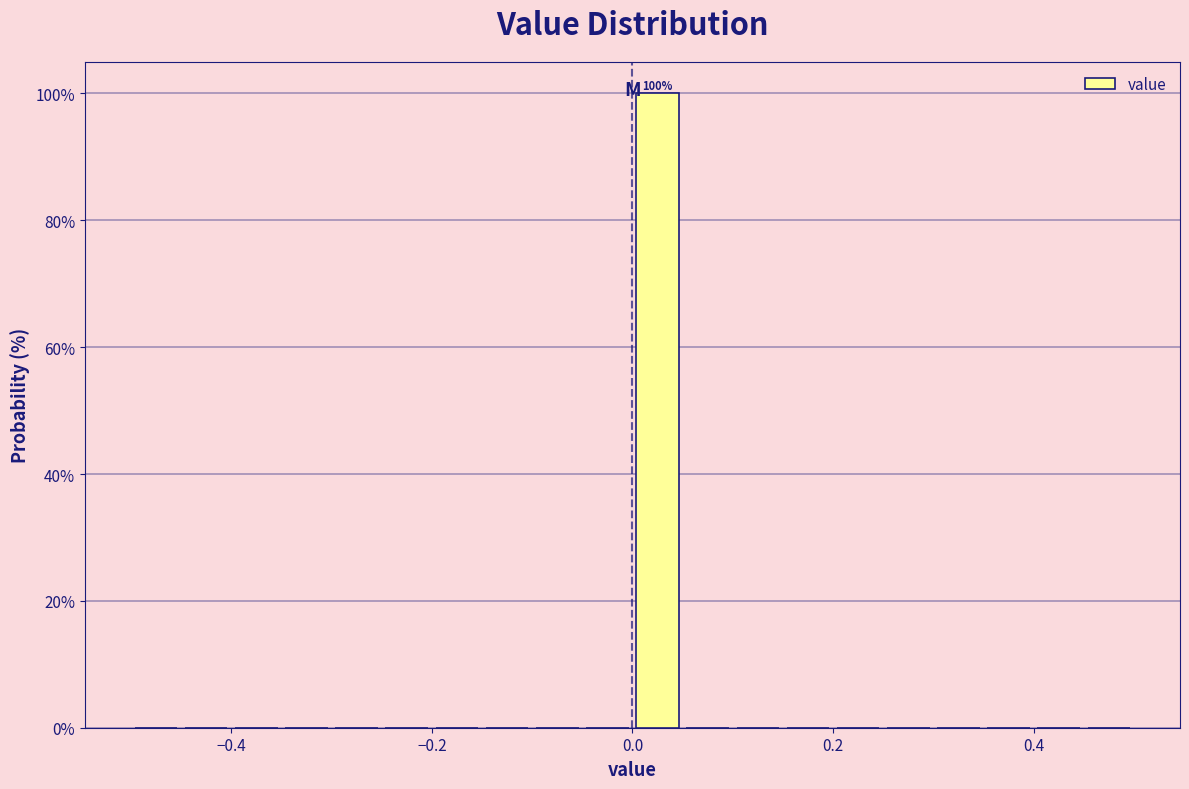

Read against the x-axis, roughly where is the centre of the tallest bar?

0.02